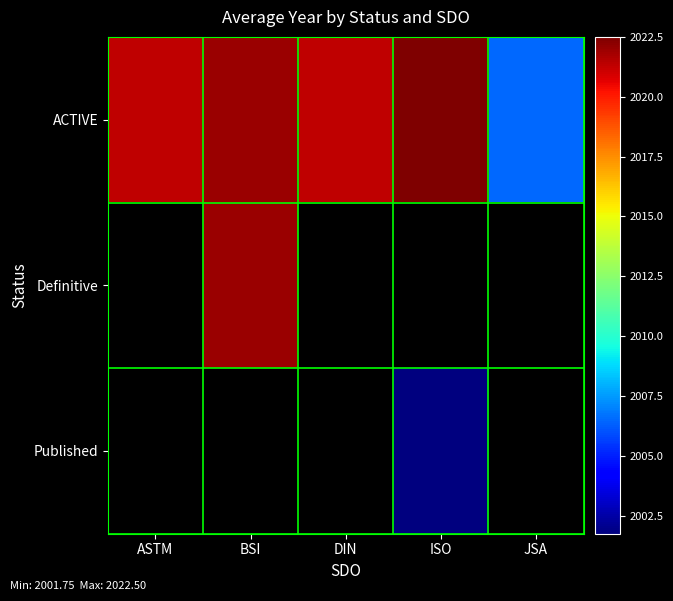

How many data points does each series have?

5